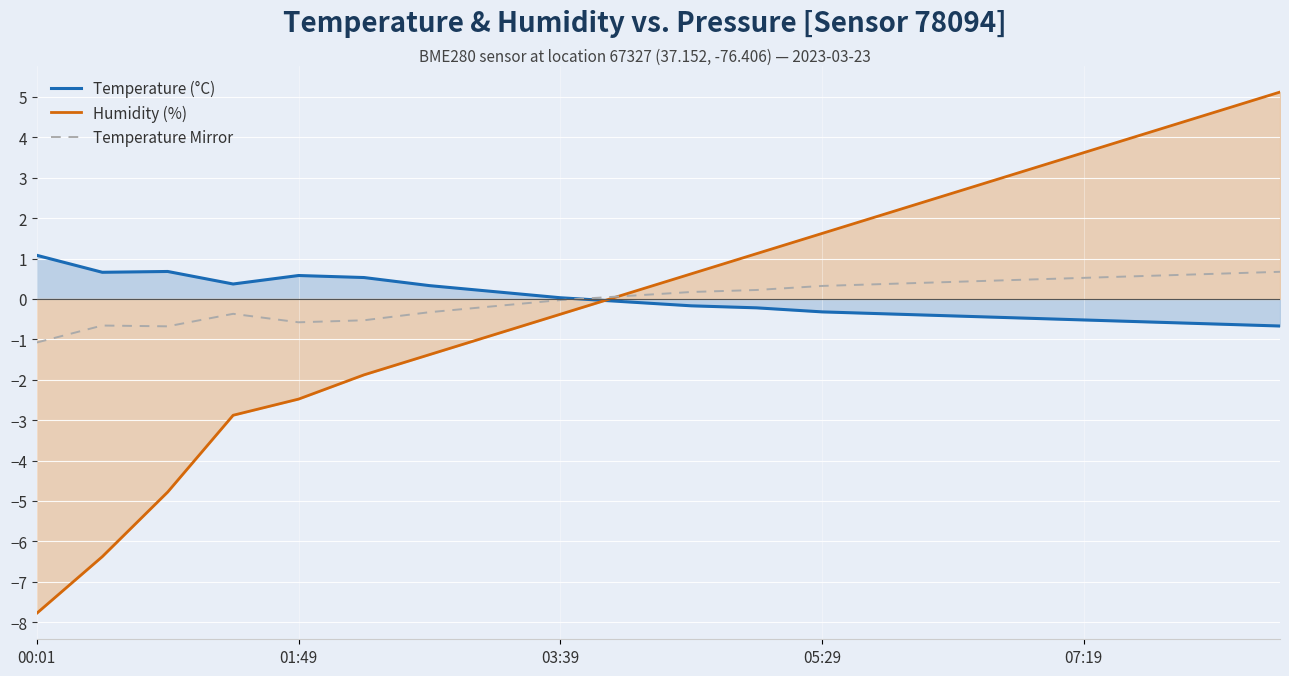

How many intersections are there between Humidity (%) and Temperature (°C)?

1